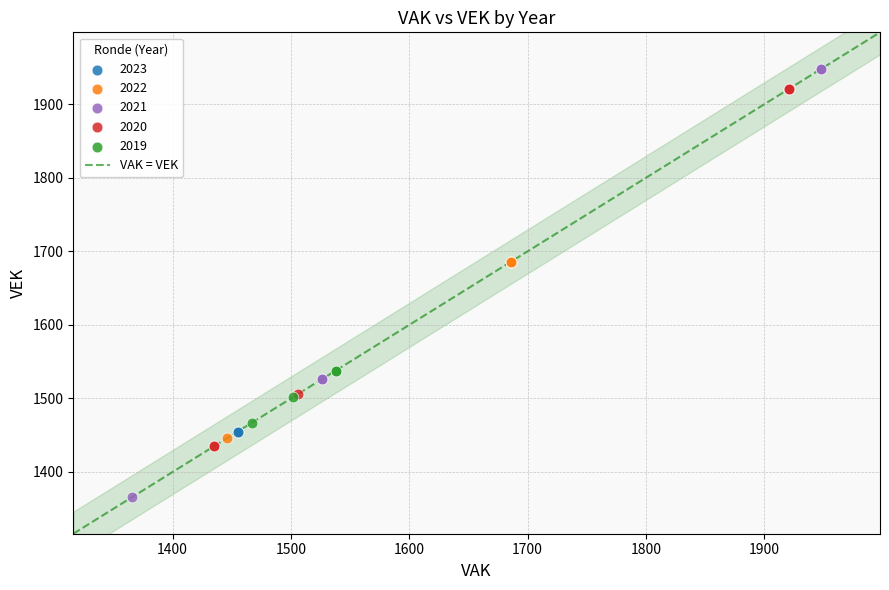

Which series reaches the minimum Y coordinate?

2021